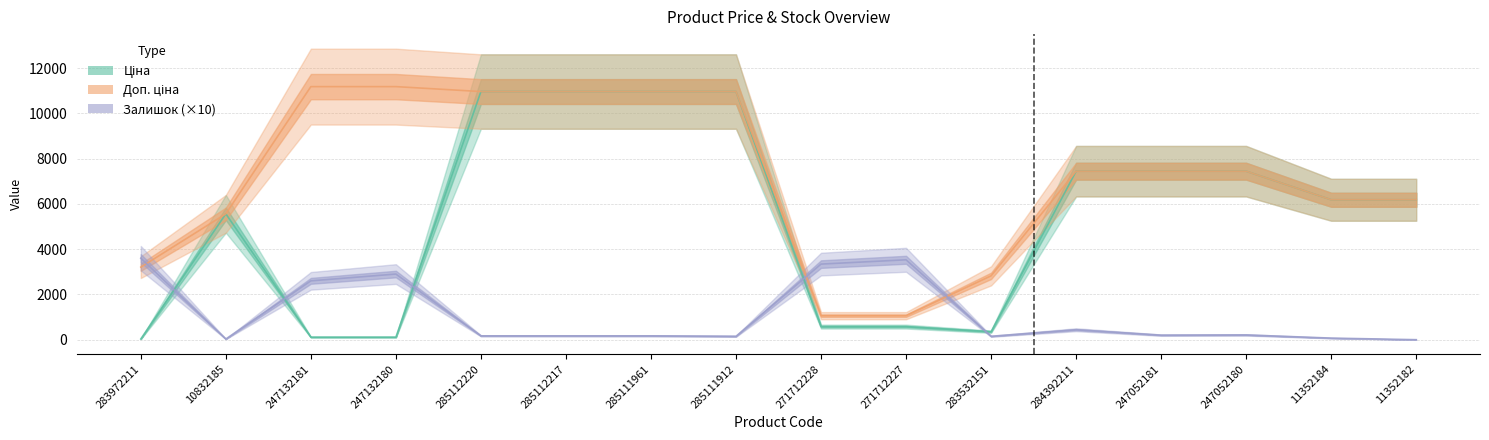

What is the difference between the Ціна values at 285112220 and 247132181?

10852.6